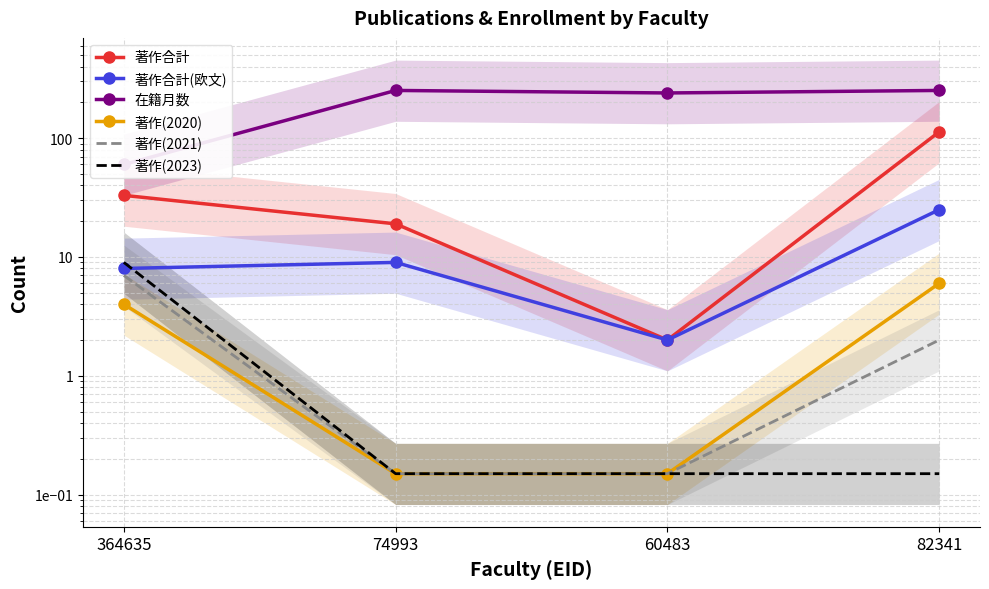

Reading left to right, transcribe all the data shown in this chart.

著作合計: 364635=33.0	74993=19.0	60483=2.0	82341=113.0
著作合計(欧文): 364635=8.0	74993=9.0	60483=2.0	82341=25.0
在籍月数: 364635=60.0	74993=252.0	60483=240.0	82341=252.0
著作(2020): 364635=4.0	74993=0.1	60483=0.1	82341=6.0
著作(2021): 364635=7.0	74993=0.1	60483=0.1	82341=2.0
著作(2023): 364635=9.0	74993=0.1	60483=0.1	82341=0.1